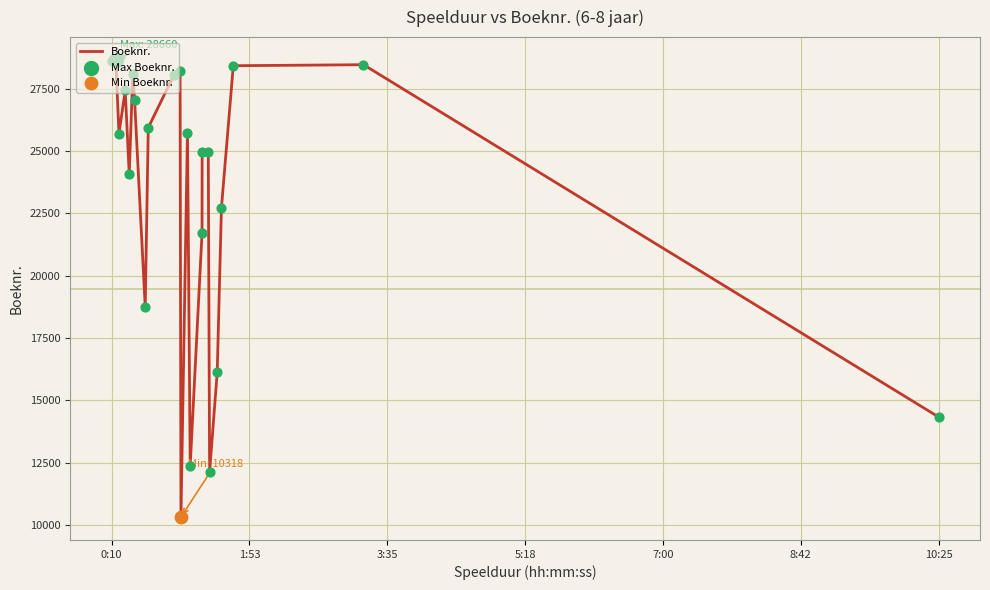

What is the difference between the maximum and minimum values?

18342